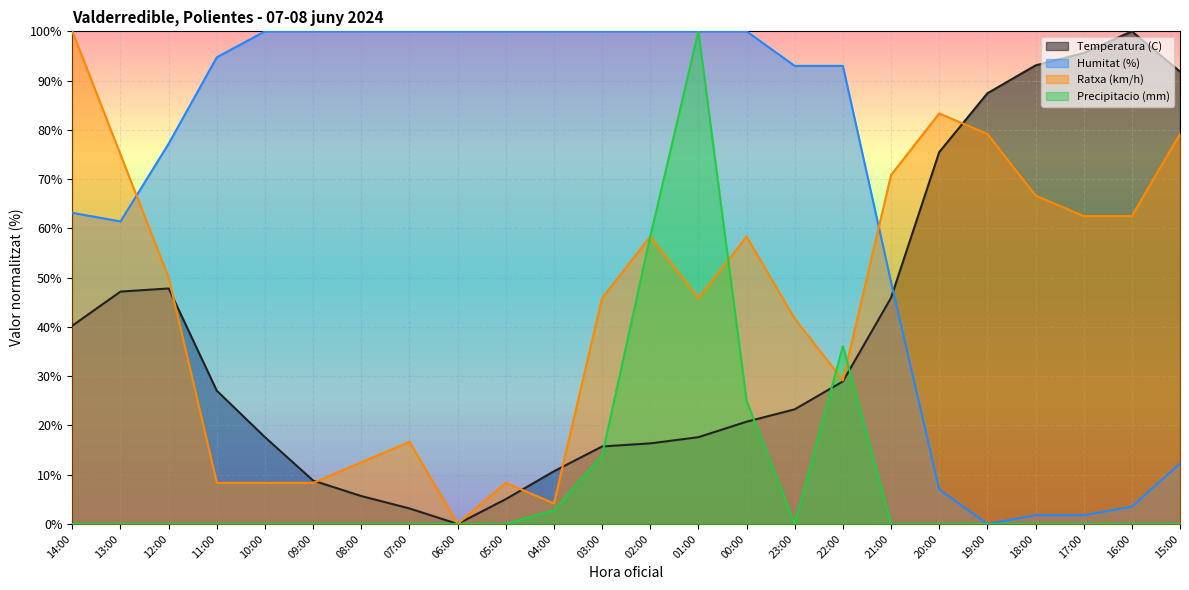

Rank the series at 02:00 from highest to lowest value.

Humitat (%), Ratxa (km/h), Precipitacio (mm), Temperatura (C)